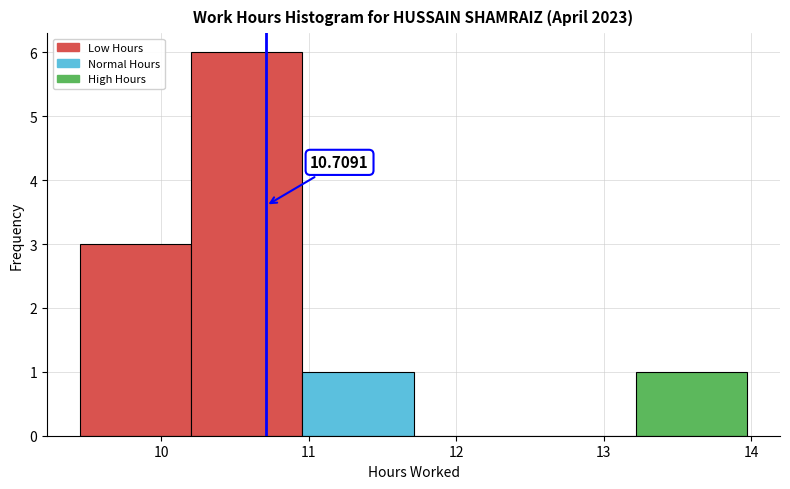

Which range on the x-axis has the tallest bar?

10.2 to 11.0